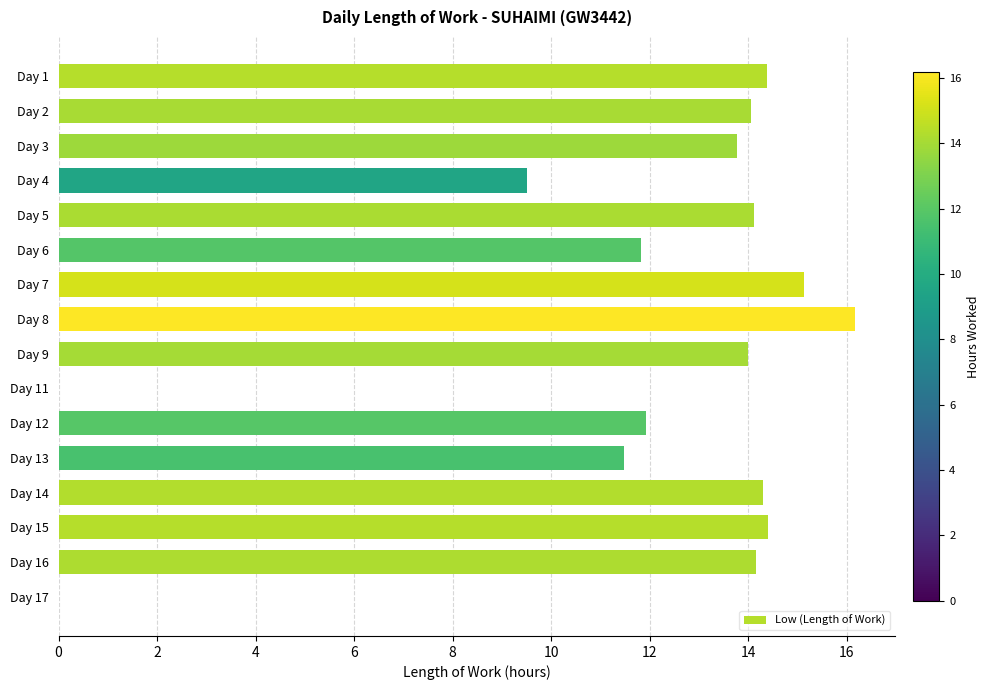

Is it true that the value at Day 13 is 11.5?

True